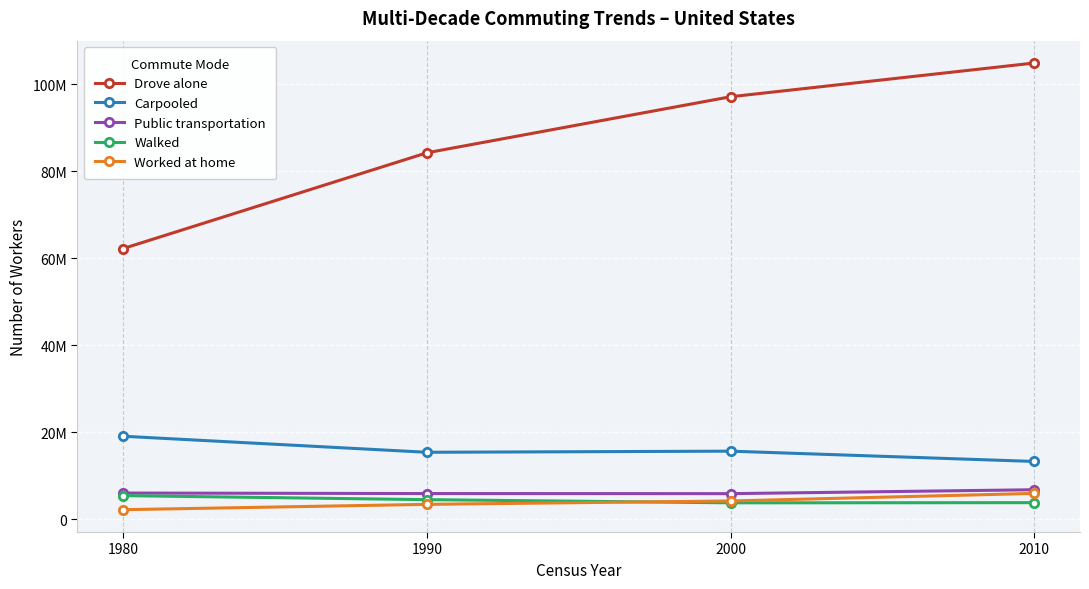

Between 1990 and 2010, which series saw the biggest shift?

Drove alone